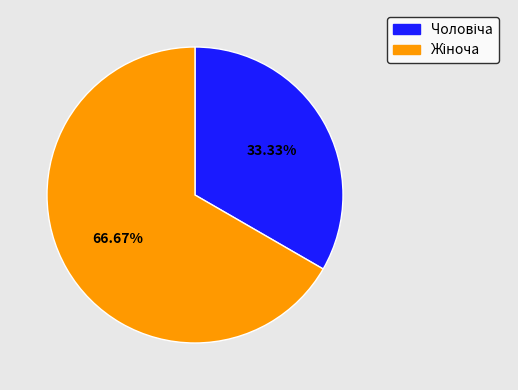

To the nearest percent, what is the average slice percentage?

50%